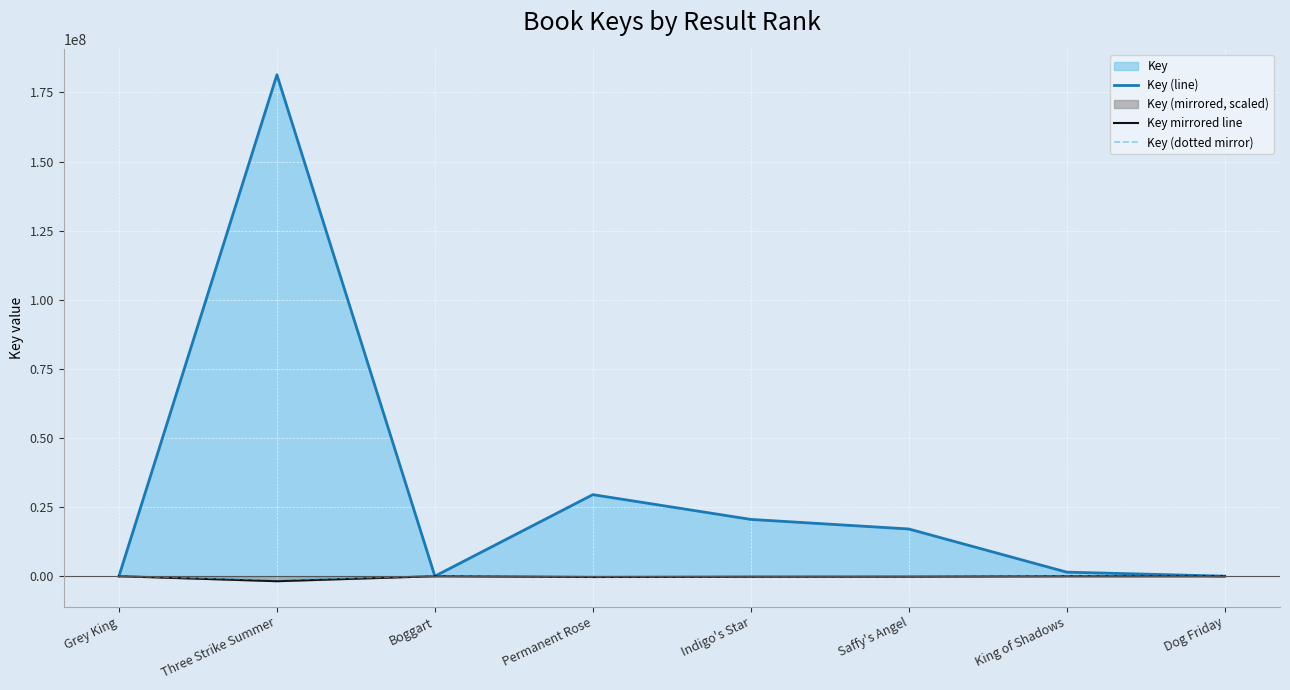

Between Grey King and Saffy's Angel, which series saw the biggest shift?

Key (line)